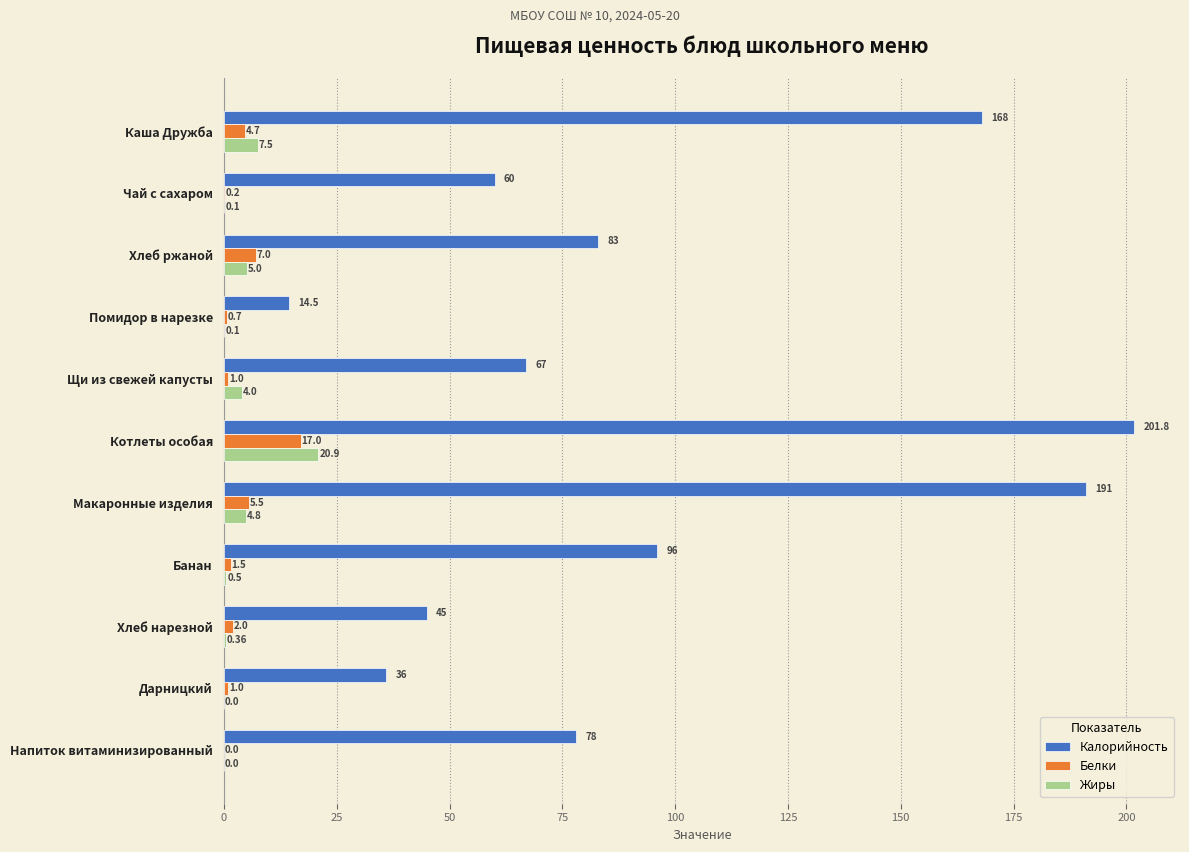

Between Чай с сахаром and Помидор в нарезке, which series saw the biggest shift?

Калорийность